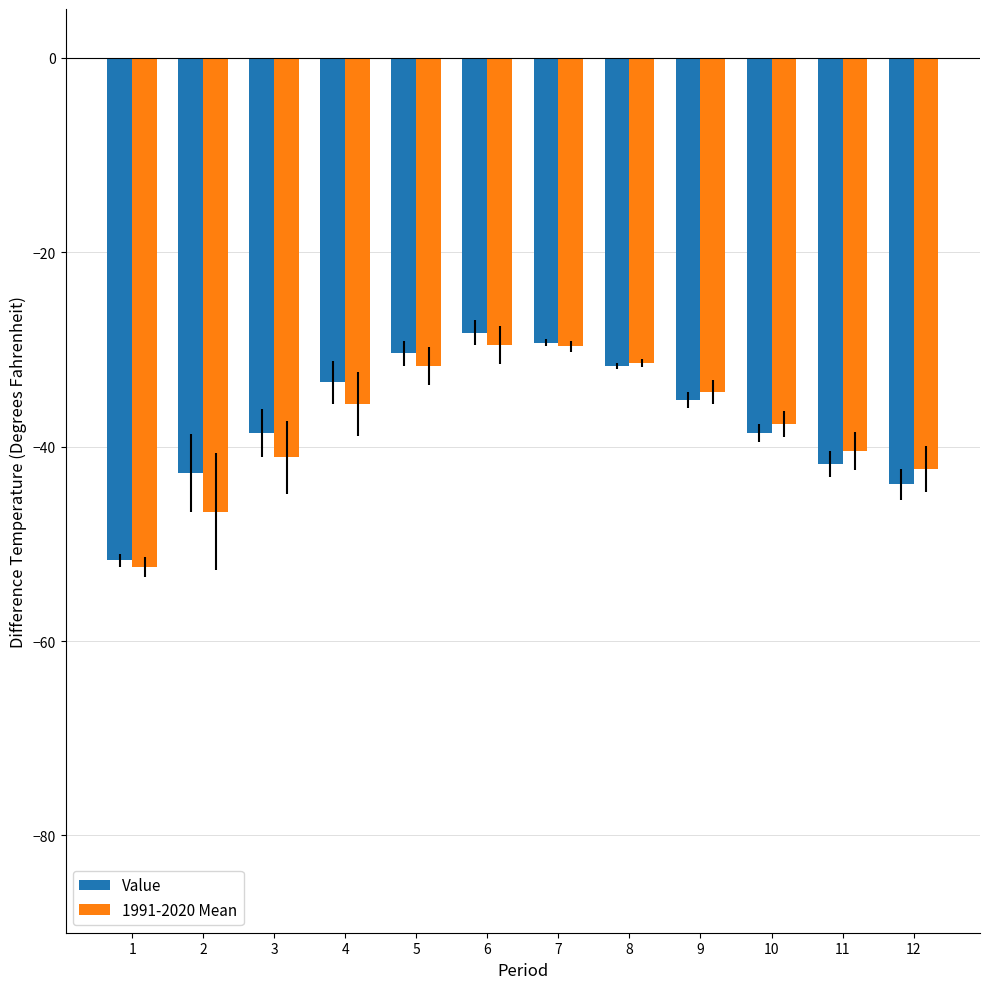

How many groups of bars are there?

12